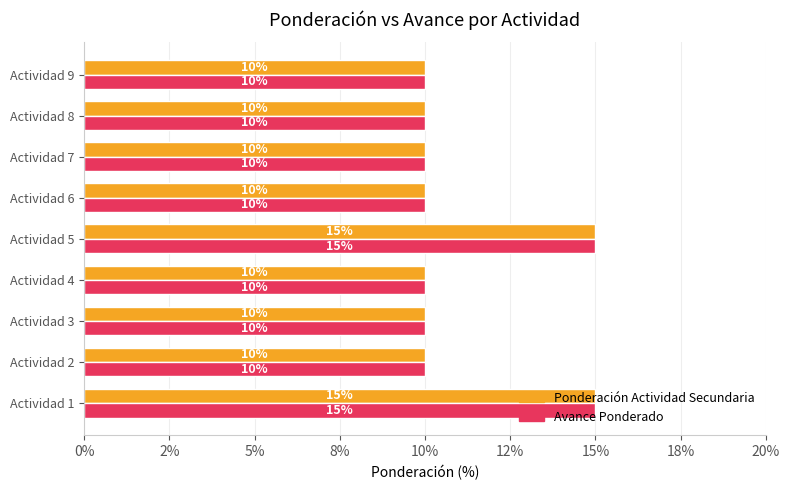

What are all the series names shown in the legend?

Ponderación Actividad Secundaria, Avance Ponderado